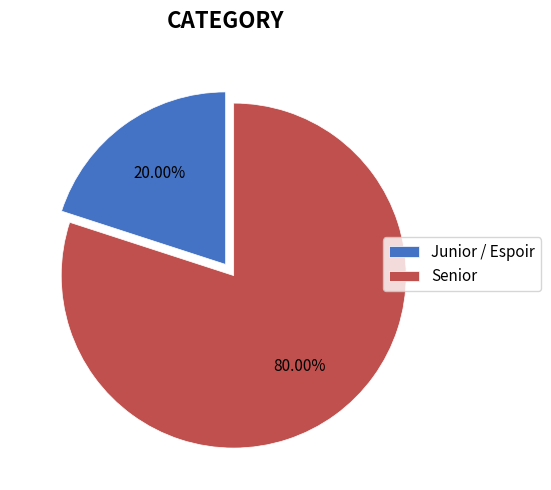

To the nearest percent, what percentage of the pie is Junior / Espoir?

20%